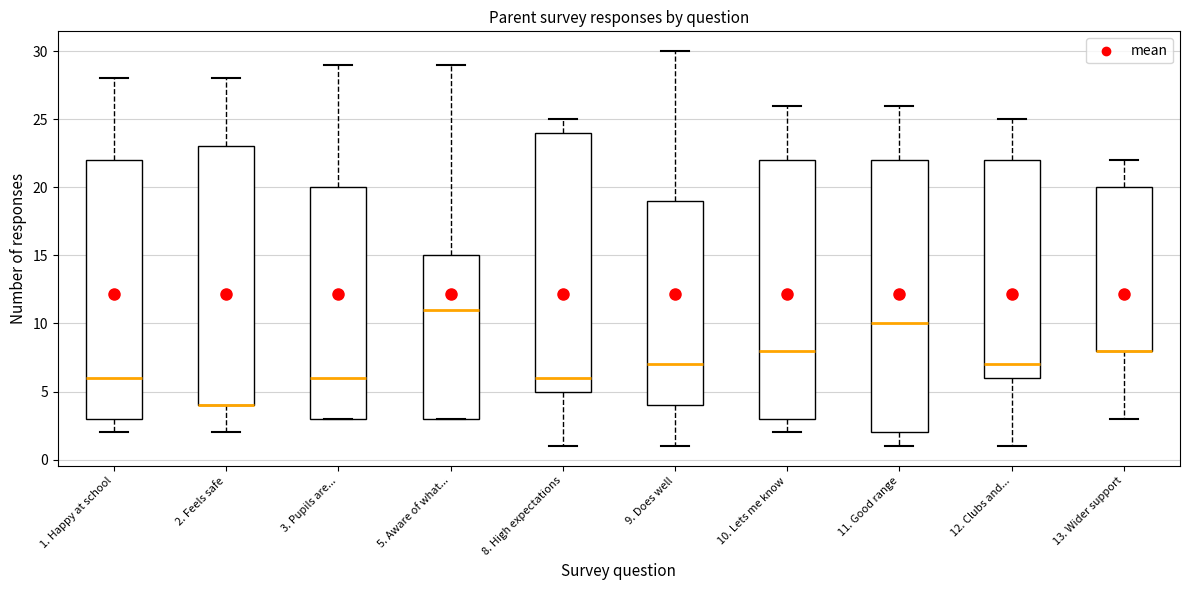

Where is the upper edge of the box for 10. Lets me know on the y-axis? The values are not printed on the chart, so give them approximately, as read against the axis.

22